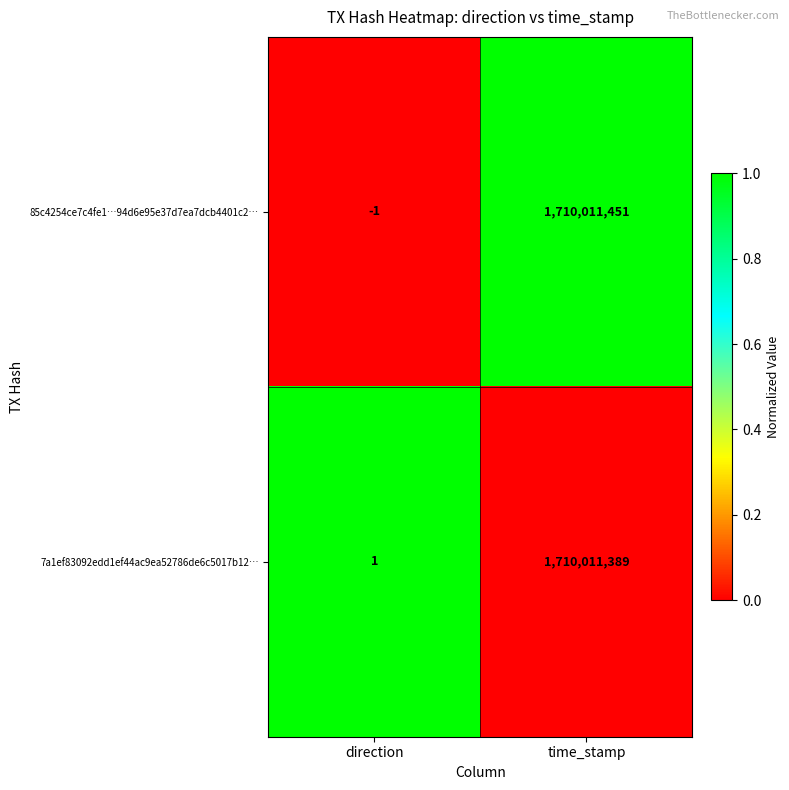

Which series changed the most between direction and time_stamp?

85c4254ce7c4fe1…94d6e95e37d7ea7dcb4401c2…